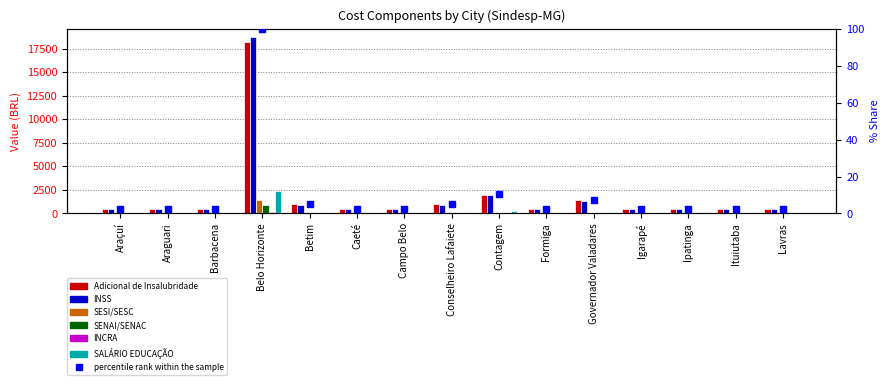

What is the sum of the SESI/SESC values at Belo Horizonte and Lavras?

191.8